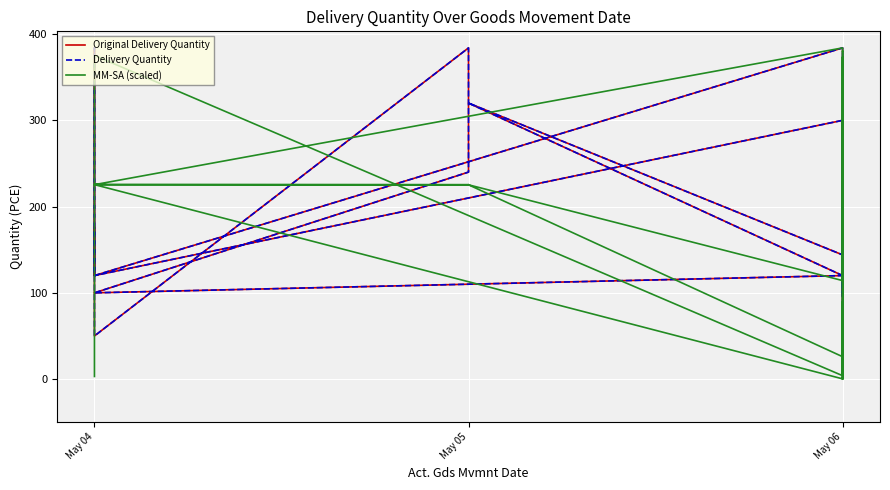

Does the chart display data point markers on the line(s)?

No